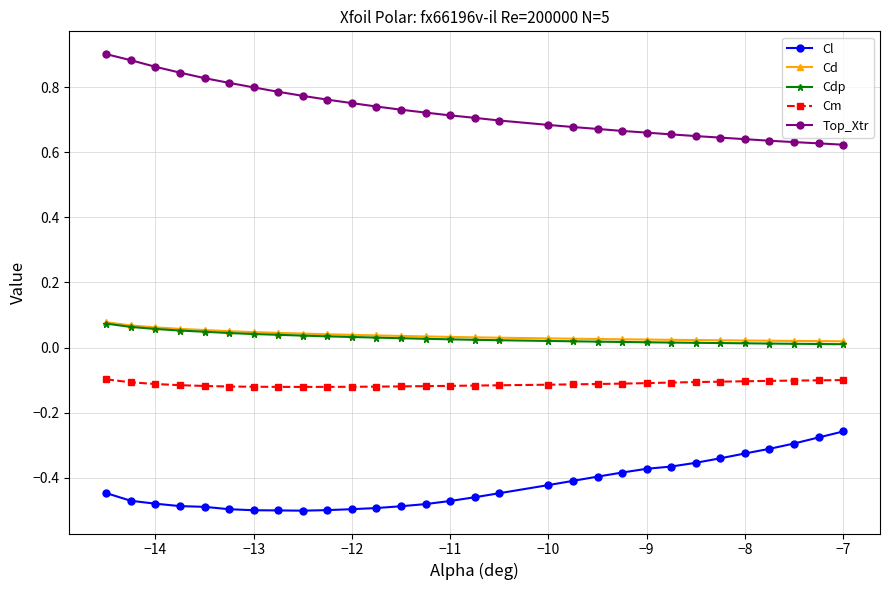

Which series has the largest total across all categories?

Top_Xtr